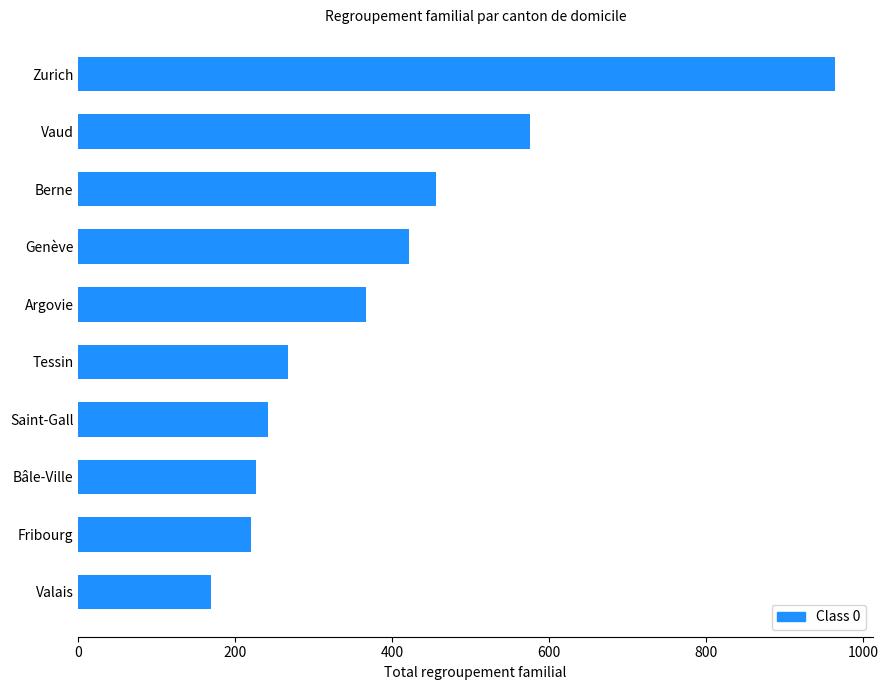

The value at Saint-Gall is 84. True or false?

False